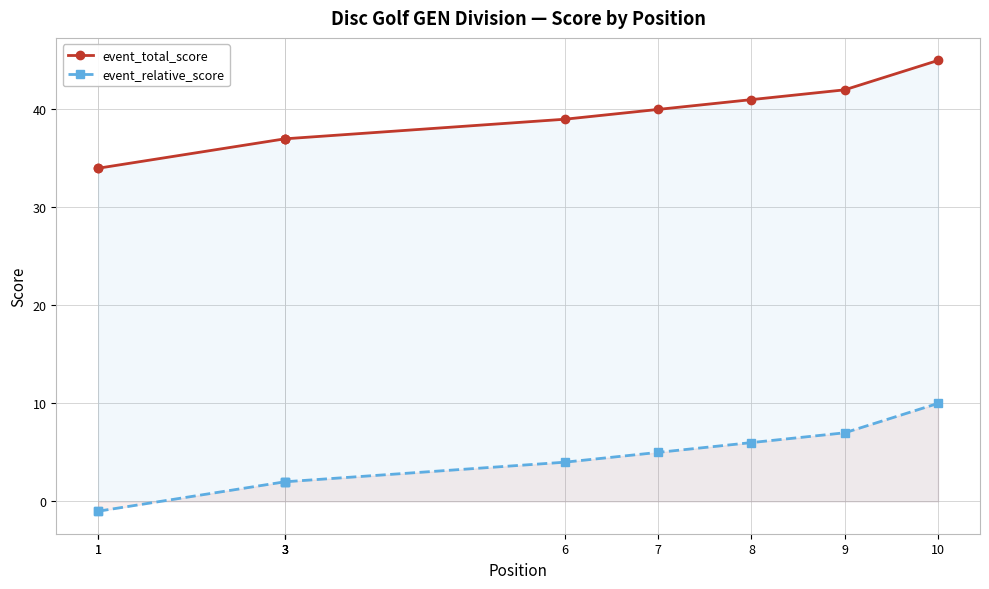

At which label does event_total_score reach its minimum?

1